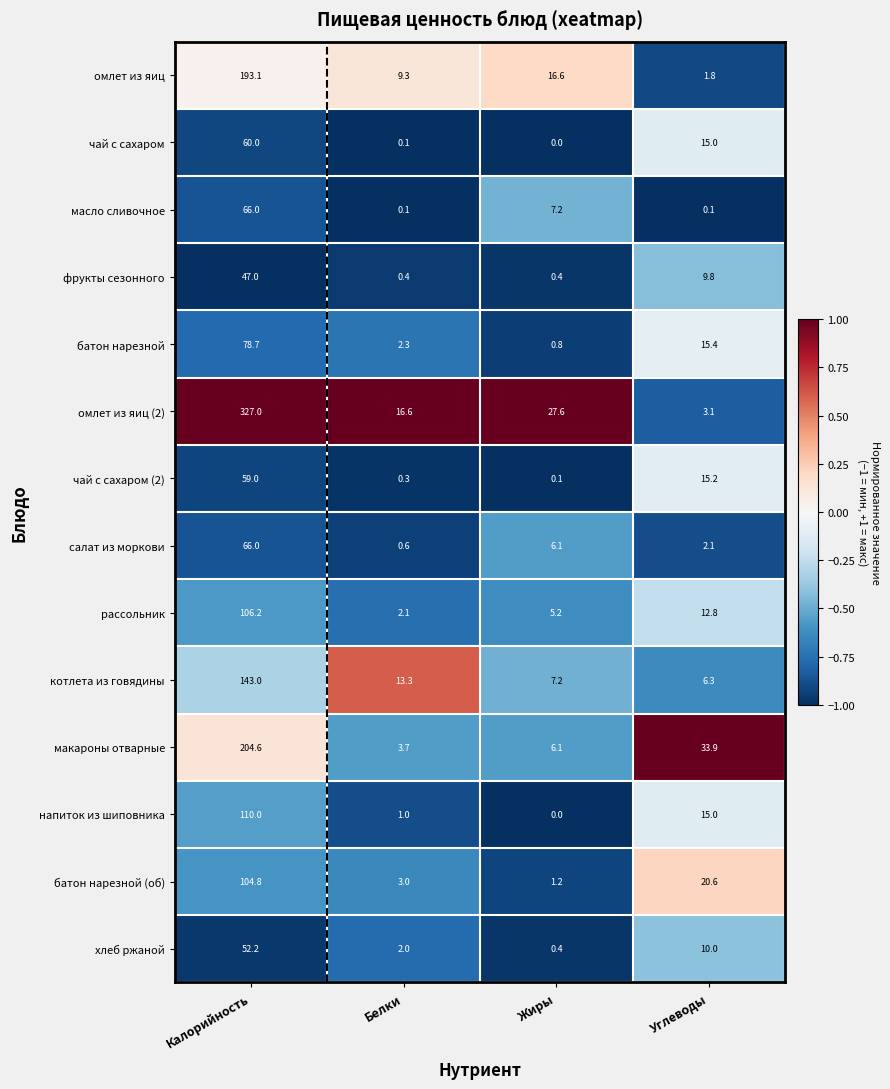

What is the difference between the омлет из яиц values at Белки and Углеводы?

7.5